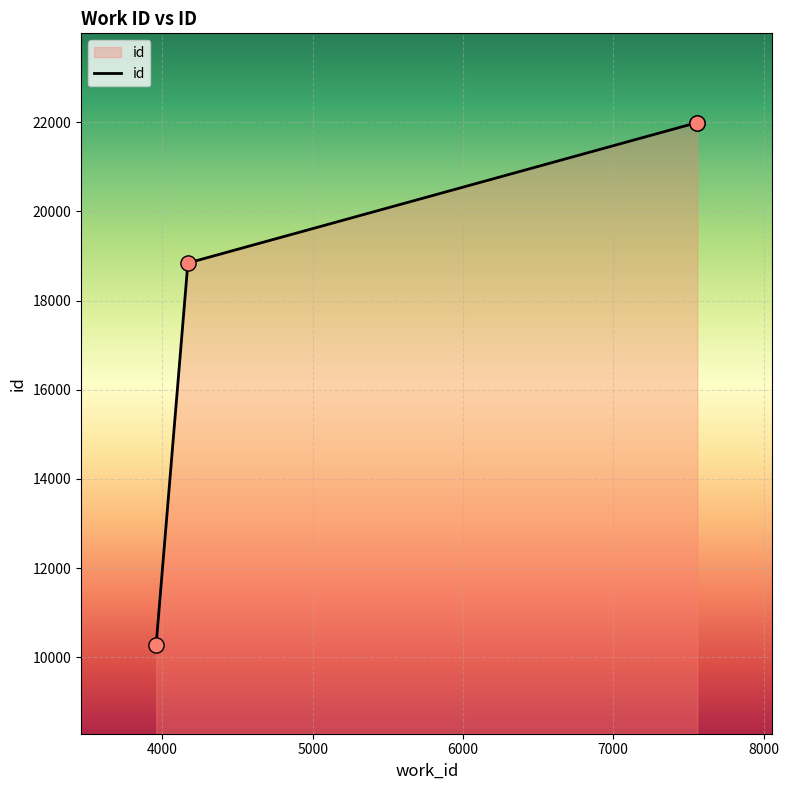

What is the smallest value displayed?

10287